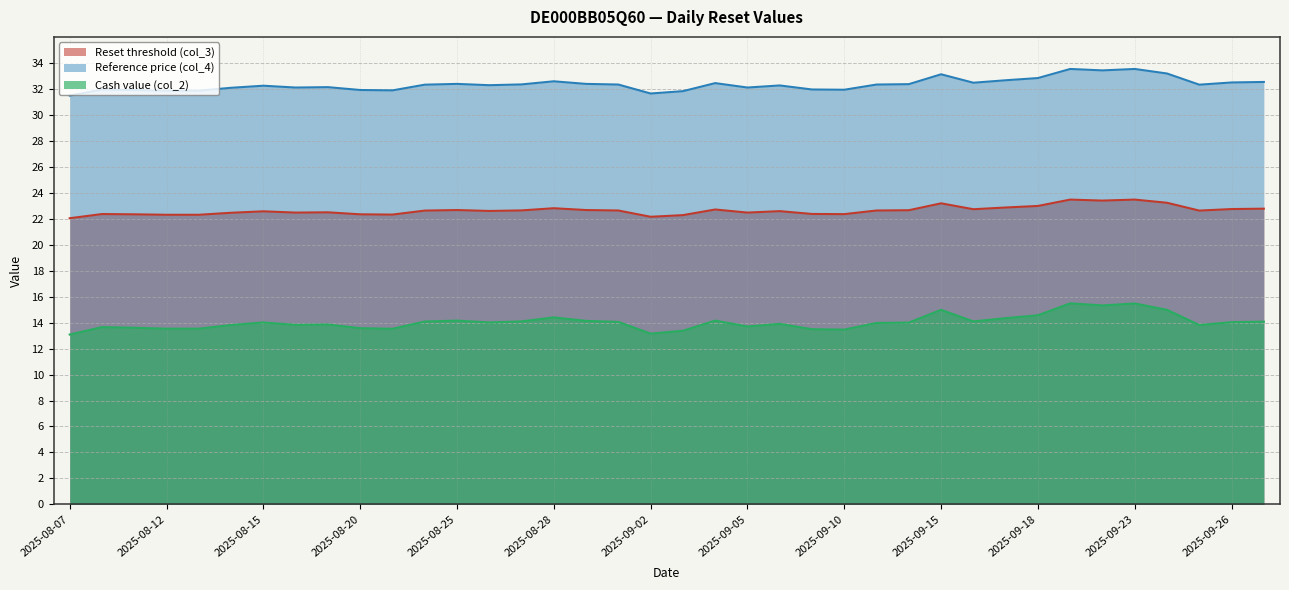

Reading right to left, transcribe all the data shown in this chart.

Reset threshold (col_3): 2025-09-29=22.8	2025-09-26=22.7	2025-09-25=22.6	2025-09-24=23.2	2025-09-23=23.5	2025-09-22=23.4	2025-09-19=23.5	2025-09-18=23.0	2025-09-17=22.9	2025-09-16=22.7	2025-09-15=23.2	2025-09-12=22.7	2025-09-11=22.6	2025-09-10=22.4	2025-09-09=22.4	2025-09-08=22.6	2025-09-05=22.5	2025-09-04=22.7	2025-09-03=22.3	2025-09-02=22.1	2025-09-01=22.6	2025-08-29=22.7	2025-08-28=22.8	2025-08-27=22.6	2025-08-26=22.6	2025-08-25=22.7	2025-08-22=22.6	2025-08-21=22.3	2025-08-20=22.3	2025-08-19=22.5	2025-08-18=22.5	2025-08-15=22.6	2025-08-14=22.5	2025-08-13=22.3	2025-08-12=22.3	2025-08-11=22.3	2025-08-08=22.4	2025-08-07=22.0
Reference price (col_4): 2025-09-29=32.5	2025-09-26=32.5	2025-09-25=32.3	2025-09-24=33.2	2025-09-23=33.5	2025-09-22=33.4	2025-09-19=33.5	2025-09-18=32.8	2025-09-17=32.7	2025-09-16=32.5	2025-09-15=33.1	2025-09-12=32.4	2025-09-11=32.3	2025-09-10=31.9	2025-09-09=31.9	2025-09-08=32.3	2025-09-05=32.1	2025-09-04=32.4	2025-09-03=31.8	2025-09-02=31.6	2025-09-01=32.3	2025-08-29=32.4	2025-08-28=32.6	2025-08-27=32.3	2025-08-26=32.3	2025-08-25=32.4	2025-08-22=32.3	2025-08-21=31.9	2025-08-20=31.9	2025-08-19=32.1	2025-08-18=32.1	2025-08-15=32.2	2025-08-14=32.1	2025-08-13=31.9	2025-08-12=31.9	2025-08-11=31.9	2025-08-08=31.9	2025-08-07=31.5
Cash value (col_2): 2025-09-29=14.1	2025-09-26=14.0	2025-09-25=13.8	2025-09-24=15.0	2025-09-23=15.5	2025-09-22=15.3	2025-09-19=15.5	2025-09-18=14.6	2025-09-17=14.3	2025-09-16=14.1	2025-09-15=15.0	2025-09-12=14.0	2025-09-11=14.0	2025-09-10=13.5	2025-09-09=13.5	2025-09-08=13.9	2025-09-05=13.7	2025-09-04=14.2	2025-09-03=13.4	2025-09-02=13.2	2025-09-01=14.1	2025-08-29=14.1	2025-08-28=14.4	2025-08-27=14.1	2025-08-26=14.0	2025-08-25=14.2	2025-08-22=14.1	2025-08-21=13.5	2025-08-20=13.6	2025-08-19=13.8	2025-08-18=13.8	2025-08-15=14.0	2025-08-14=13.8	2025-08-13=13.5	2025-08-12=13.5	2025-08-11=13.6	2025-08-08=13.7	2025-08-07=13.1